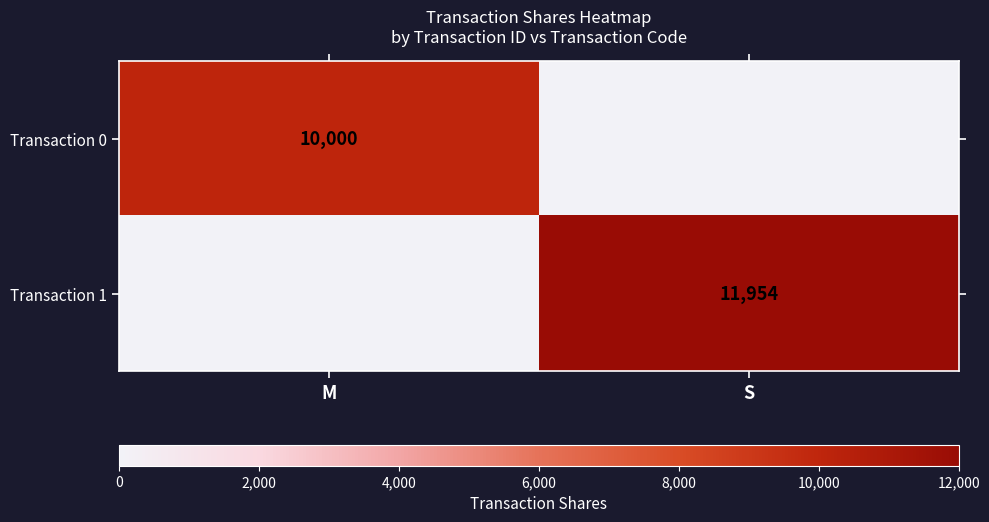

Is the value of Transaction 0 at M greater than the value of Transaction 1 at S?

No